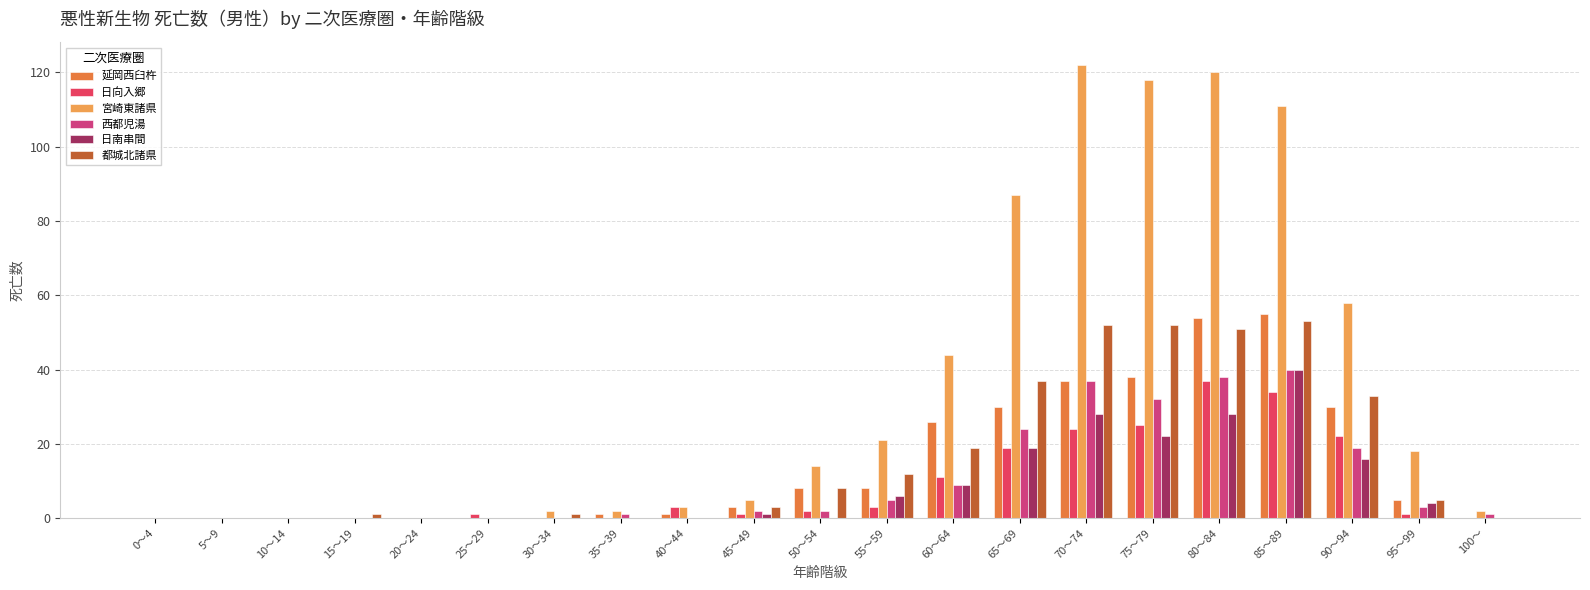

What is the sum of the 都城北諸県 values at 25～29 and 45～49?

3